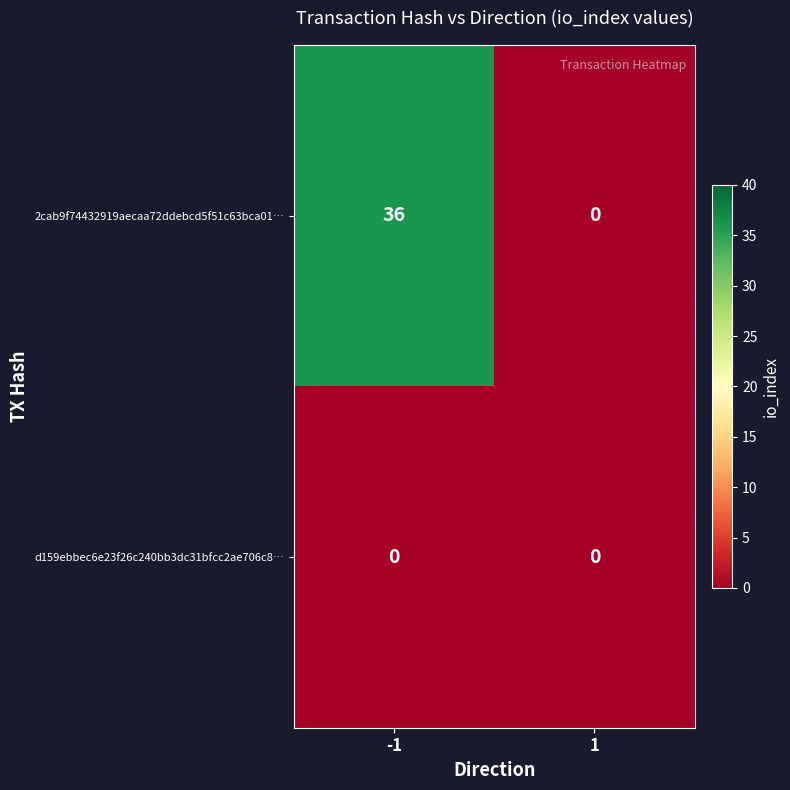

What is the total value across all series at -1?

36